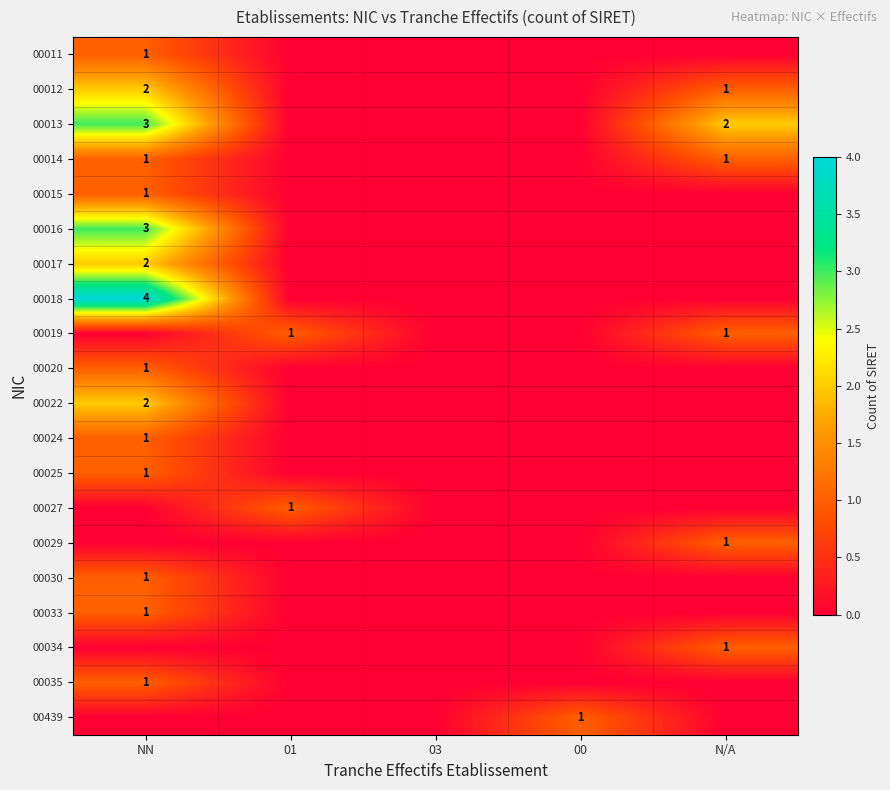

Is it true that 00017 equals 3 at NN?

False